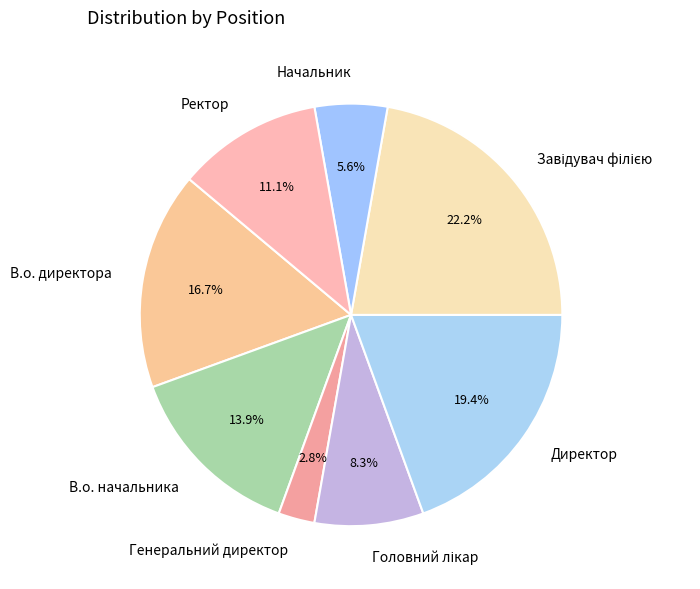

How many segments does this pie chart have?

8